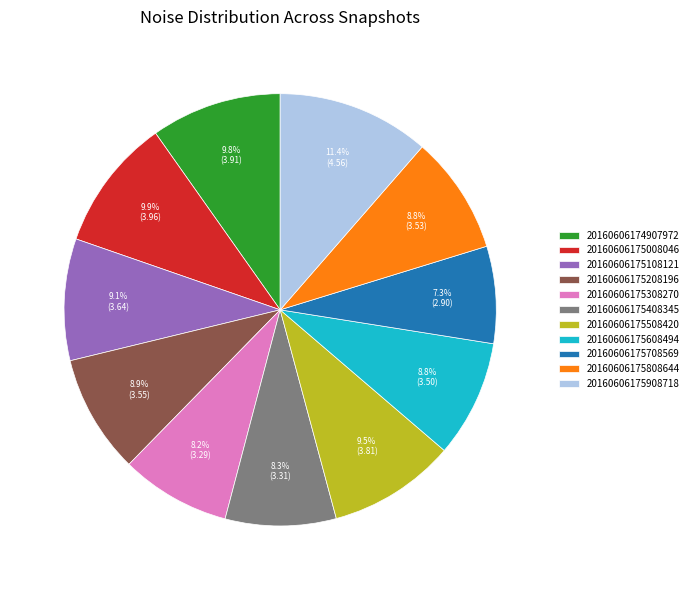

Which category has the biggest portion of the pie?

20160606175908718